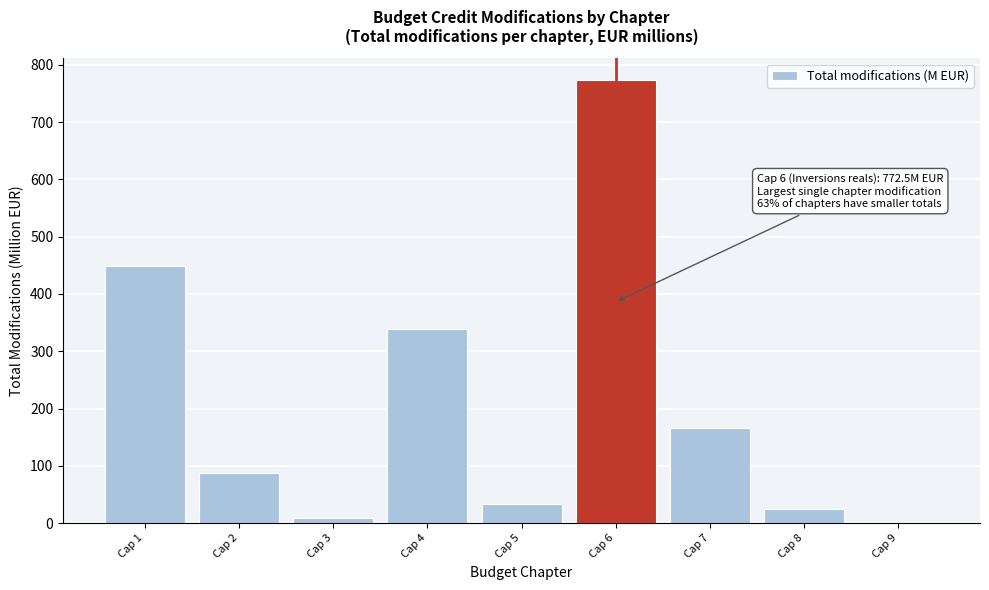

Reading right to left, transcribe all the data shown in this chart.

Cap 9=0.0	Cap 8=24.5	Cap 7=165.7	Cap 6=772.5	Cap 5=34.3	Cap 4=339.6	Cap 3=9.9	Cap 2=87.6	Cap 1=448.0